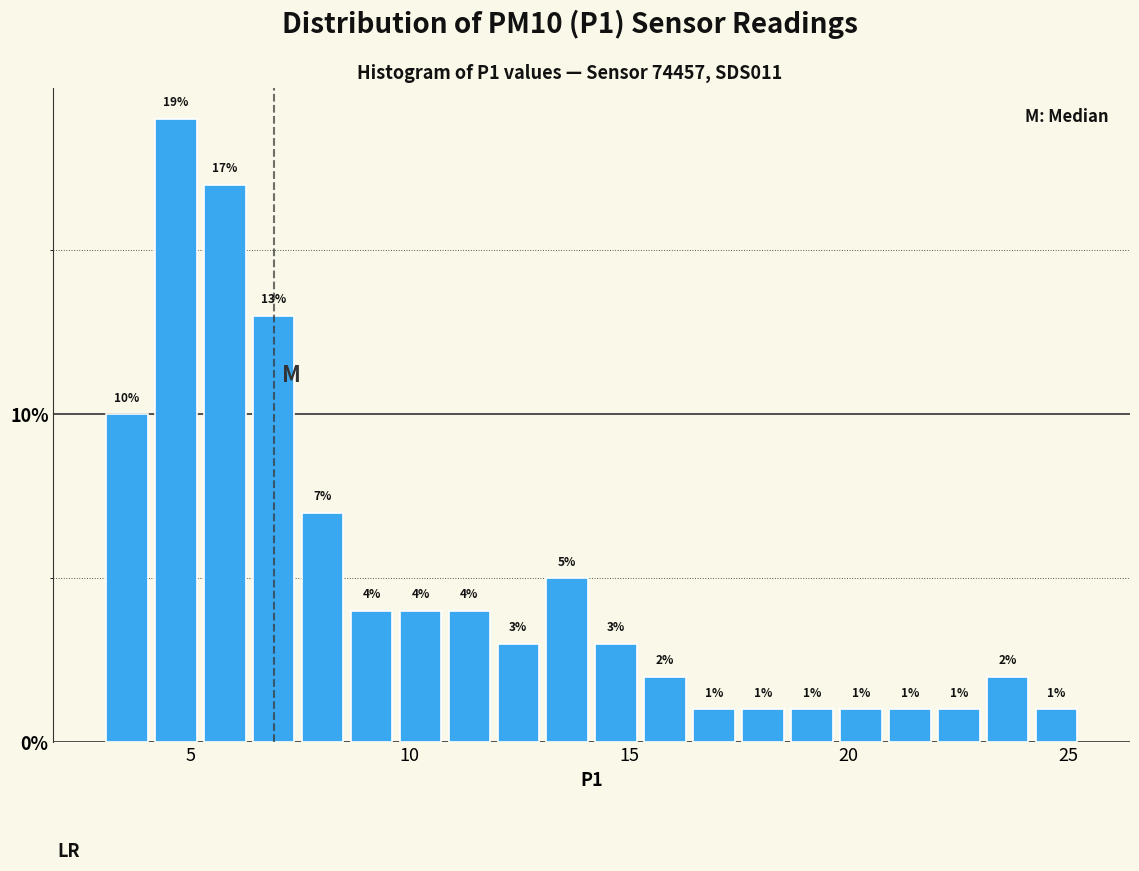

Read against the x-axis, roughly where is the centre of the tallest bar?

4.5